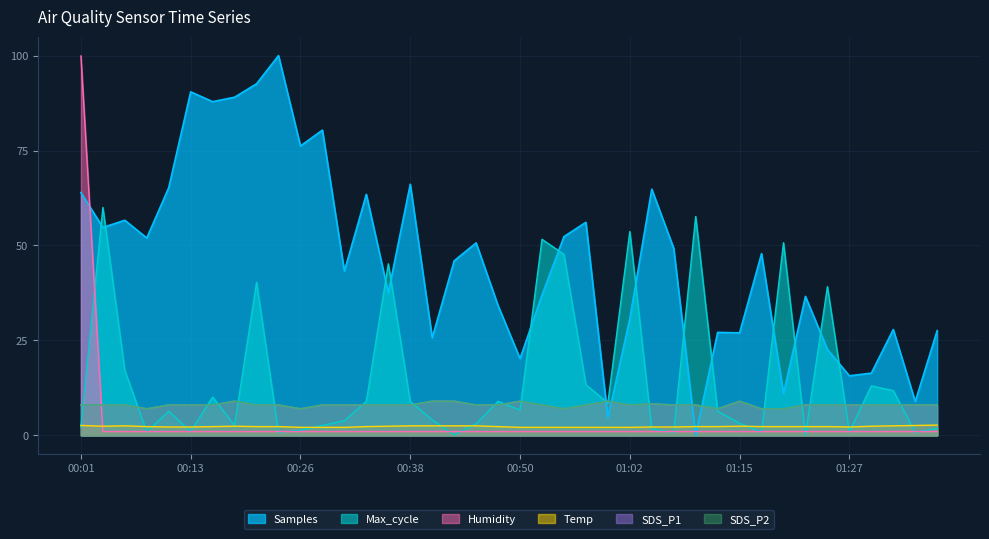

Does the chart display data point markers on the line(s)?

No